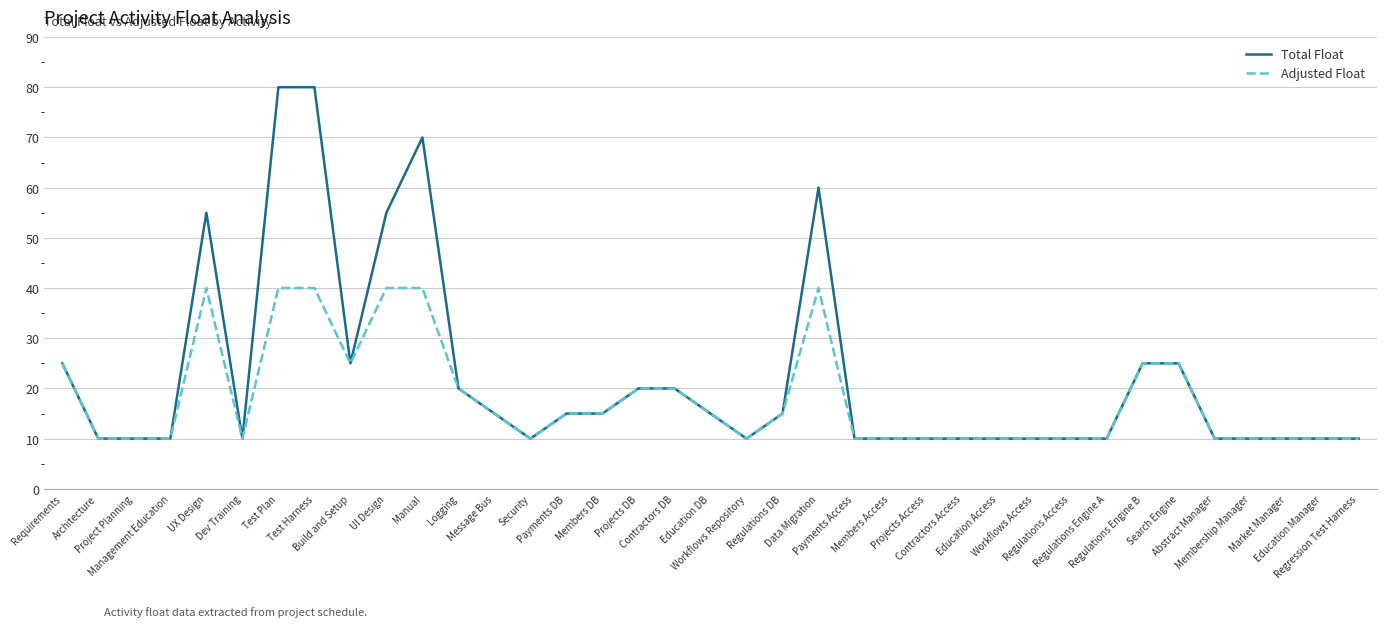

How many lines are shown in the chart?

2